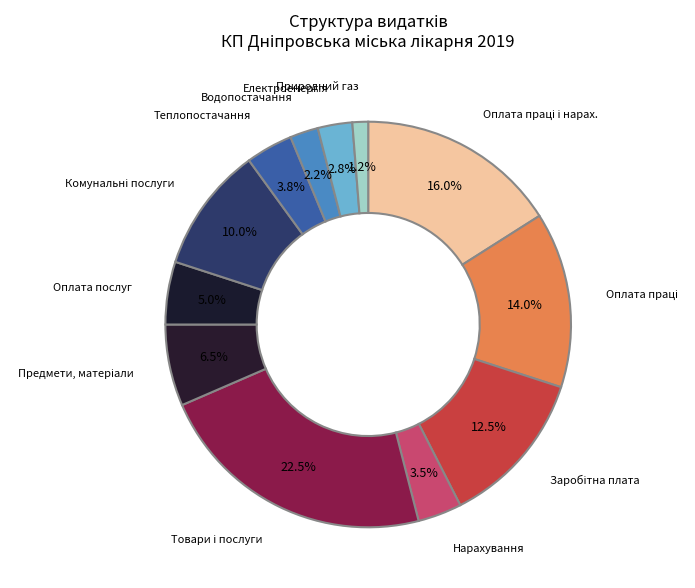

What is the smallest slice in the pie chart?

Природний газ